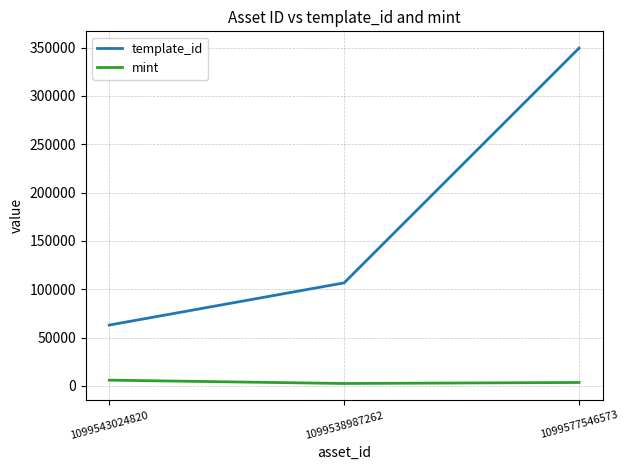

Count the template_id values in the range 62974 to 349523.

3